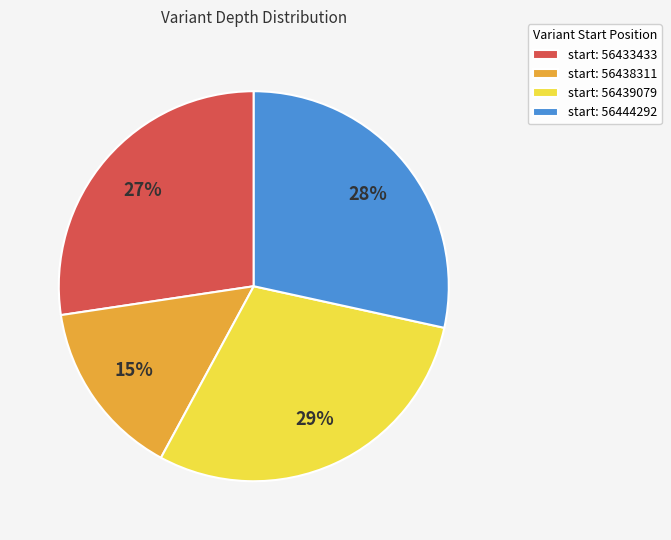

Combined, do start: 56433433 and start: 56438311 account for over 50%?

No